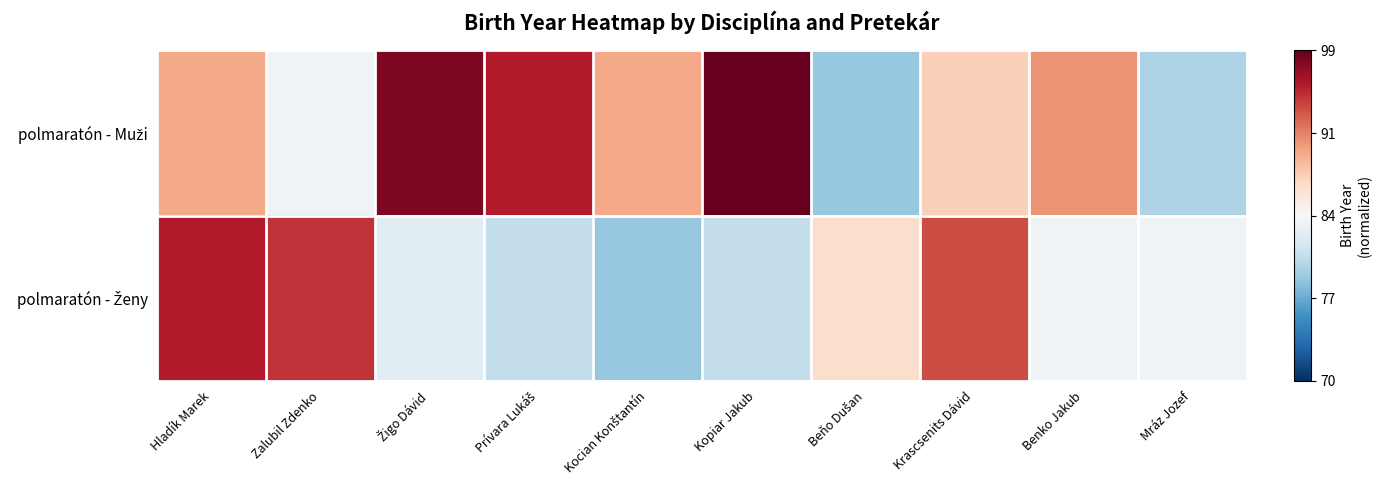

How many data points does each series have?

10